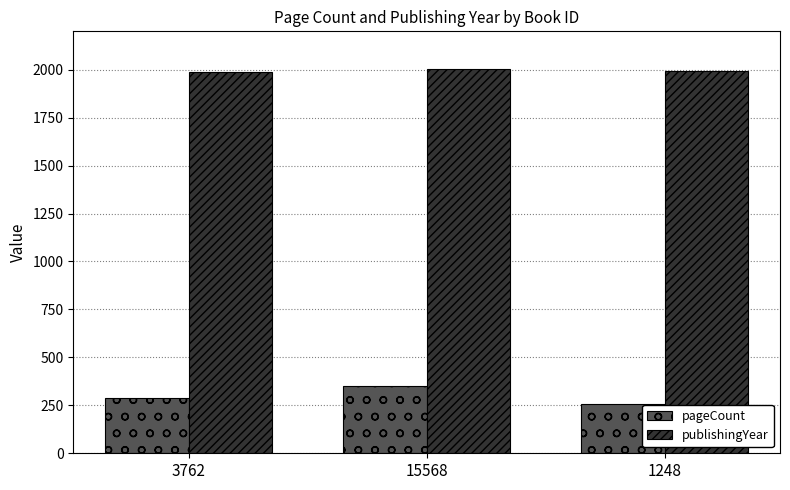

How many values in the publishingYear series are below 1993?

1